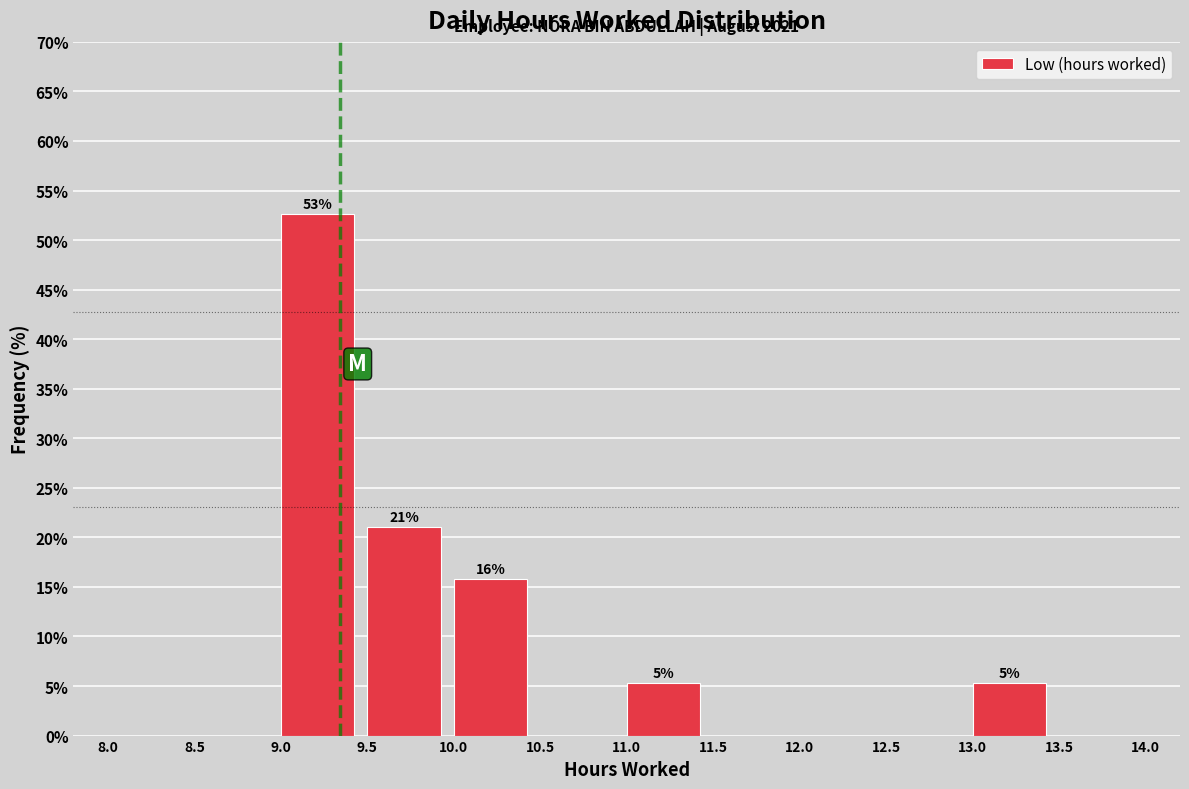

Over which range of the x-axis is the bar tallest?

9.0 to 9.5